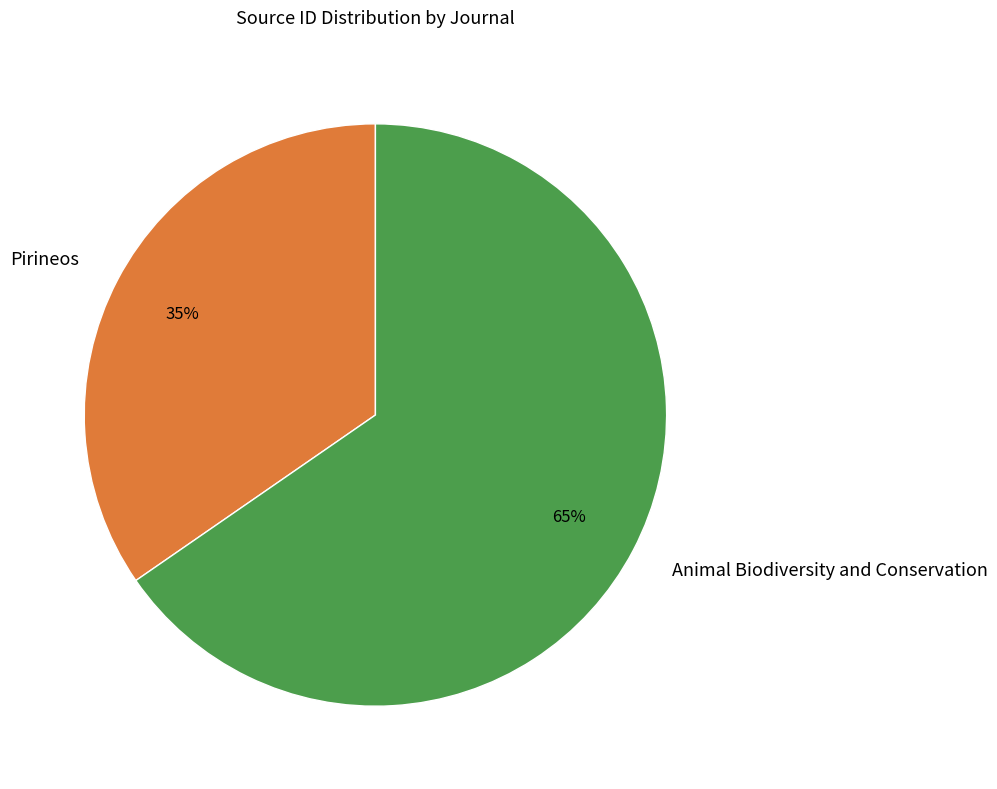

Which category accounts for the majority?

Animal Biodiversity and Conservation